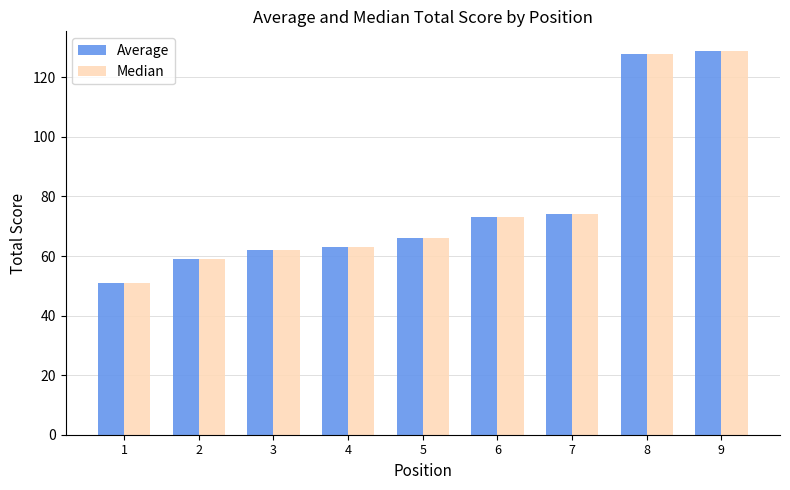

What is the lowest value of the Median series?

51